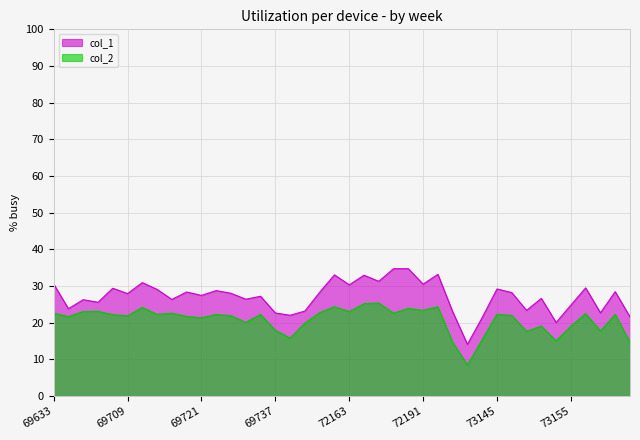

What is the greatest value displayed?

34.7